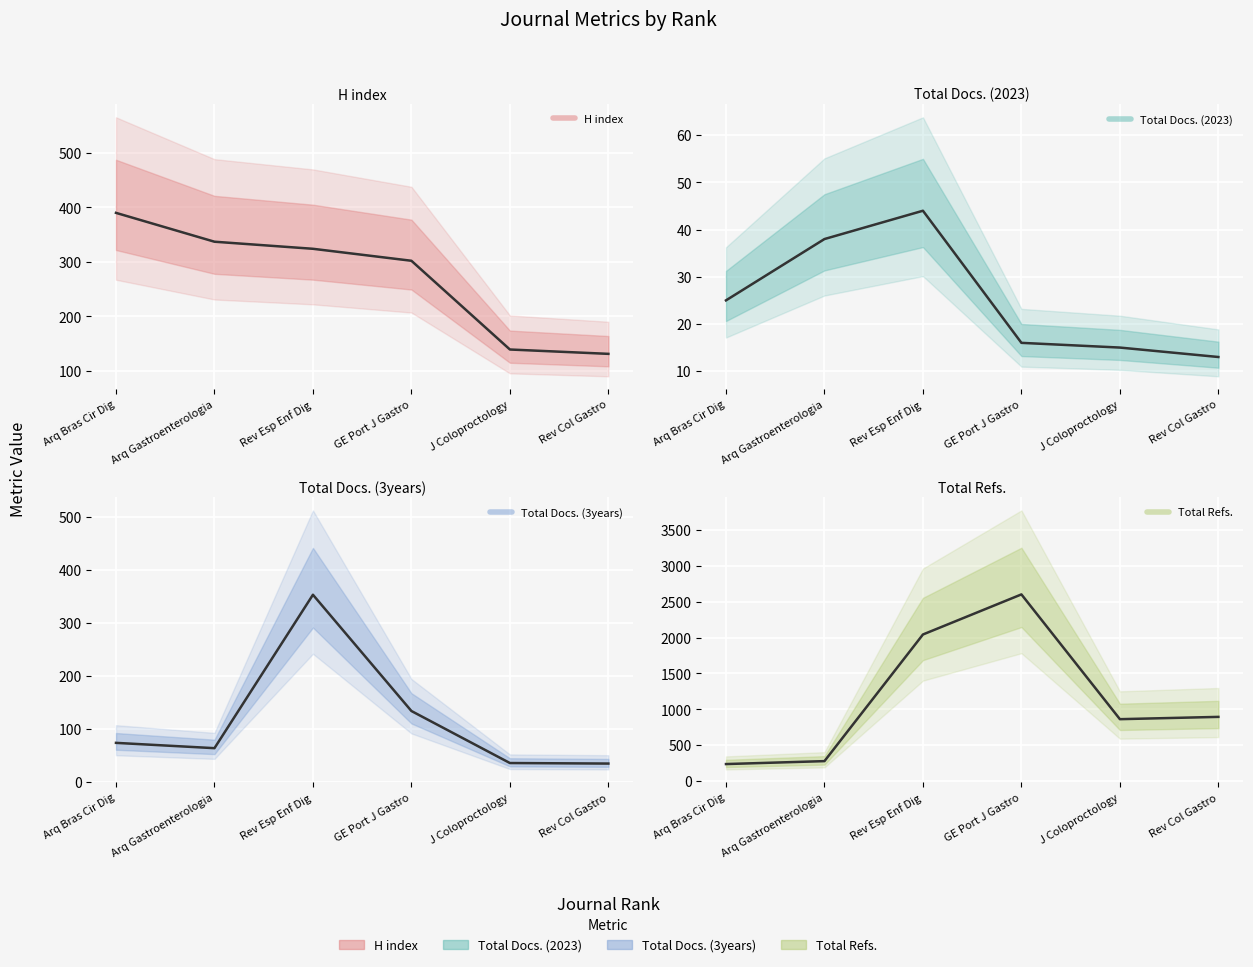

The value of Total Docs. (2023) at Arq Gastroenterologia is 15. True or false?

False